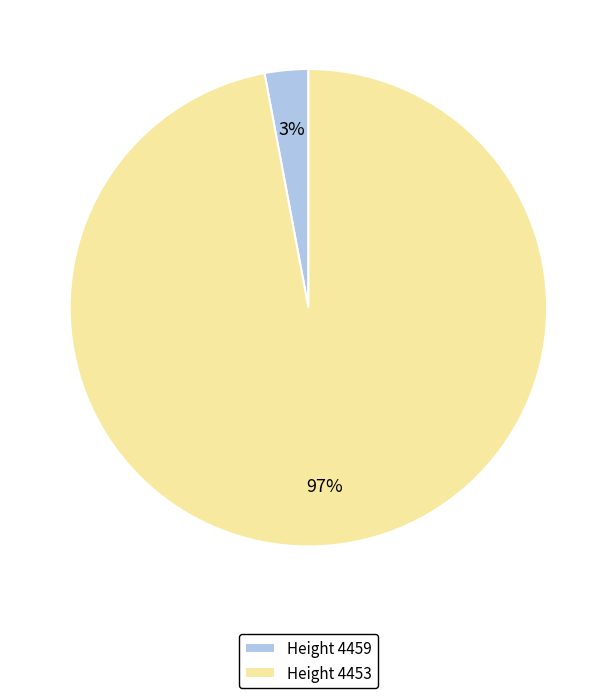

What is the smallest slice in the pie chart?

Height 4459